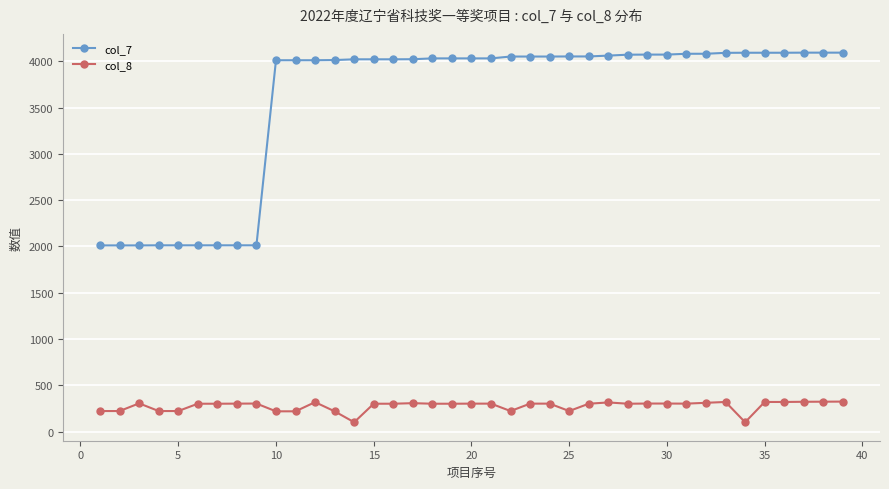

List the series in order of their peak value, highest first.

col_7, col_8